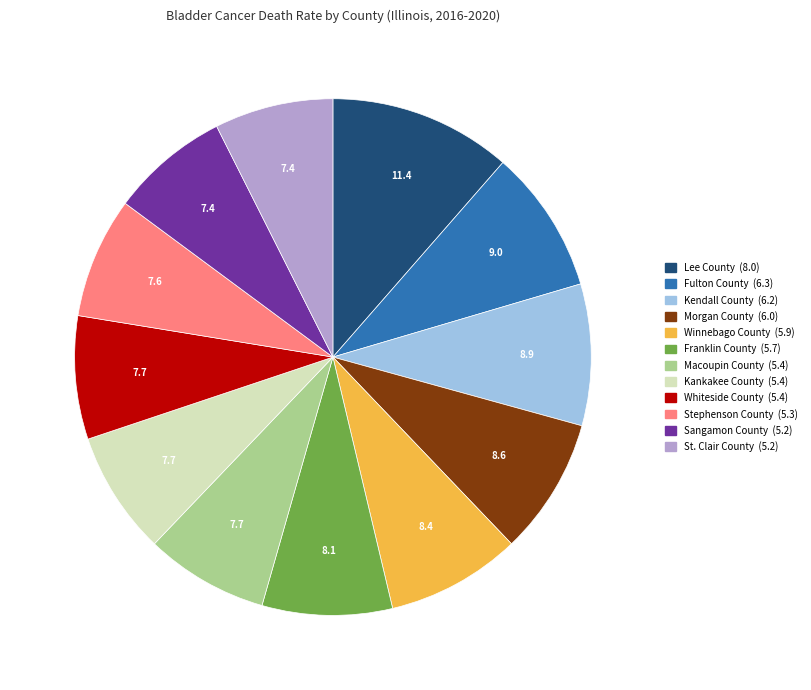

Is there any slice that represents more than half of the pie?

No